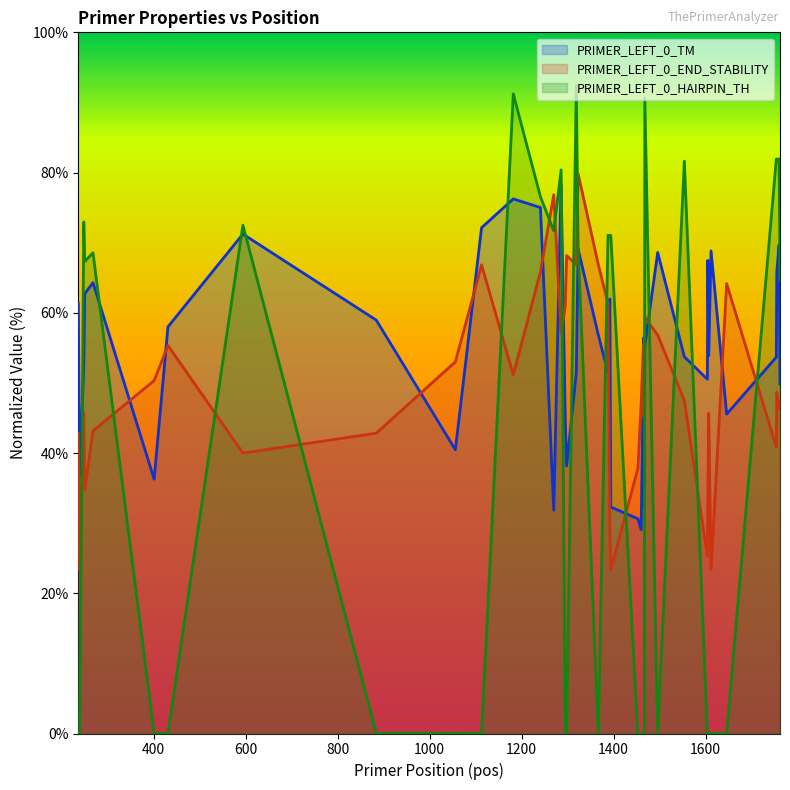

What are all the series names shown in the legend?

PRIMER_LEFT_0_TM, PRIMER_LEFT_0_END_STABILITY, PRIMER_LEFT_0_HAIRPIN_TH